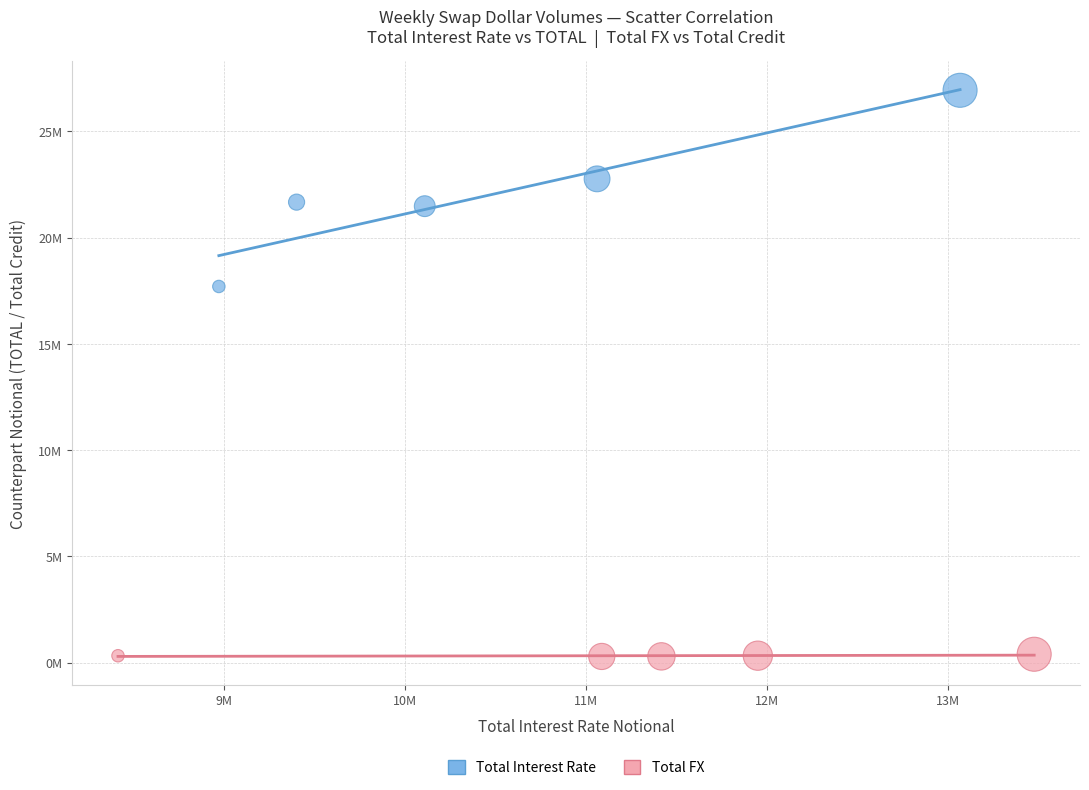

Which series reaches the maximum Y coordinate?

Total Interest Rate